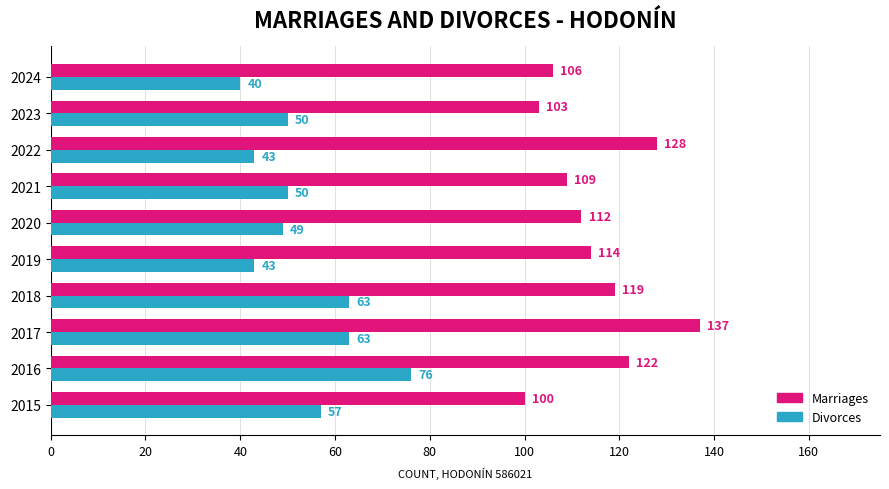

Where is Marriages nearest to the value 118?

2018